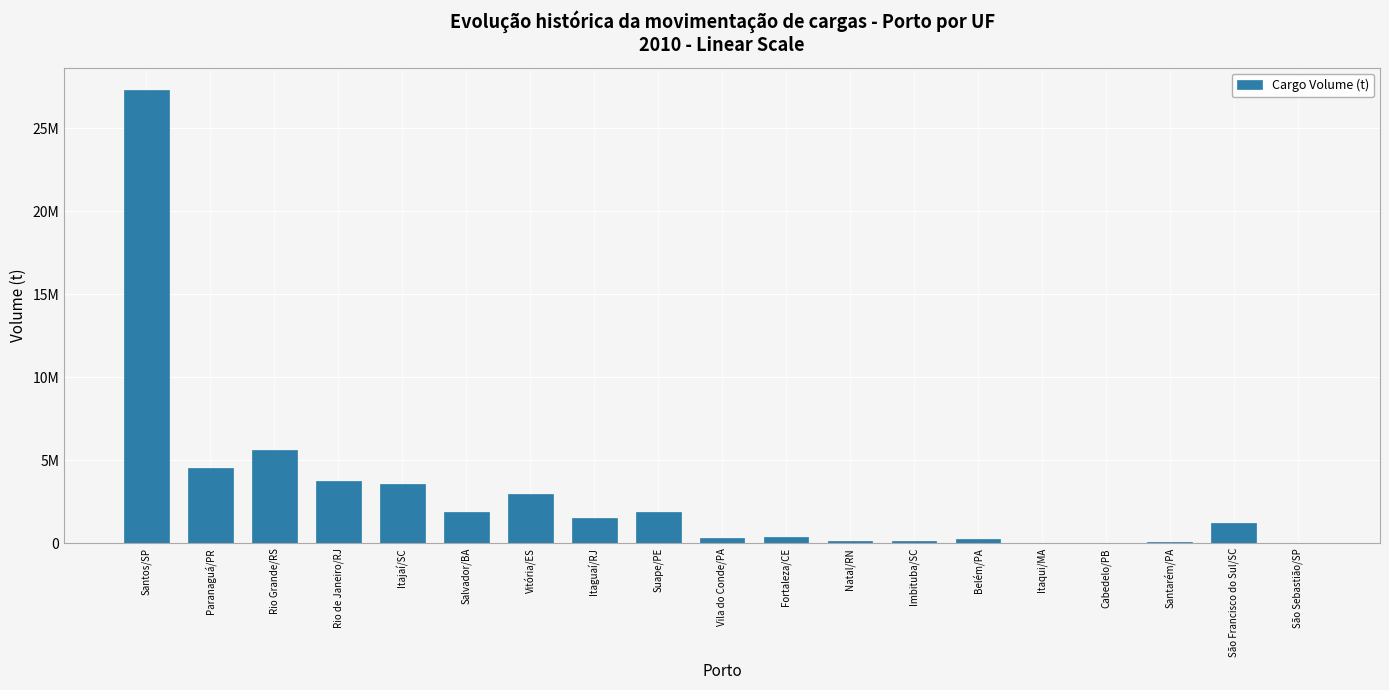

Is it true that the value at Itaqui/MA is 1795.4?

False